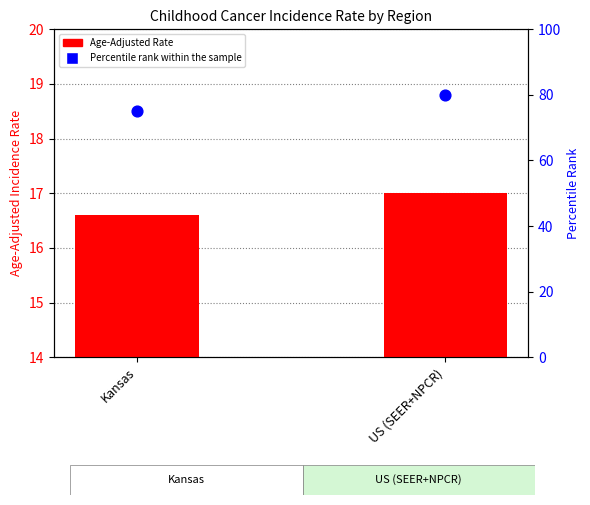

Which series has the widest spread of Y values?

Percentile rank within the sample